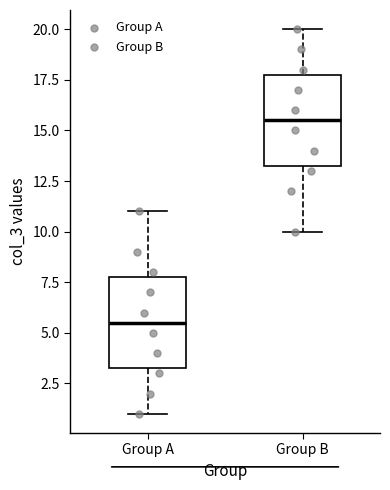

Reading left to right, read every box against the y-axis: the position of its median line, the range the box covers, and the ends of its whiskers. The values are not printed on the chart, so give them approximately, as read against the axis.

Group A: median 5.5, box 3.5 to 8.0, whiskers 1.0 to 11.0
Group B: median 15.5, box 13.5 to 18.0, whiskers 10.0 to 20.0